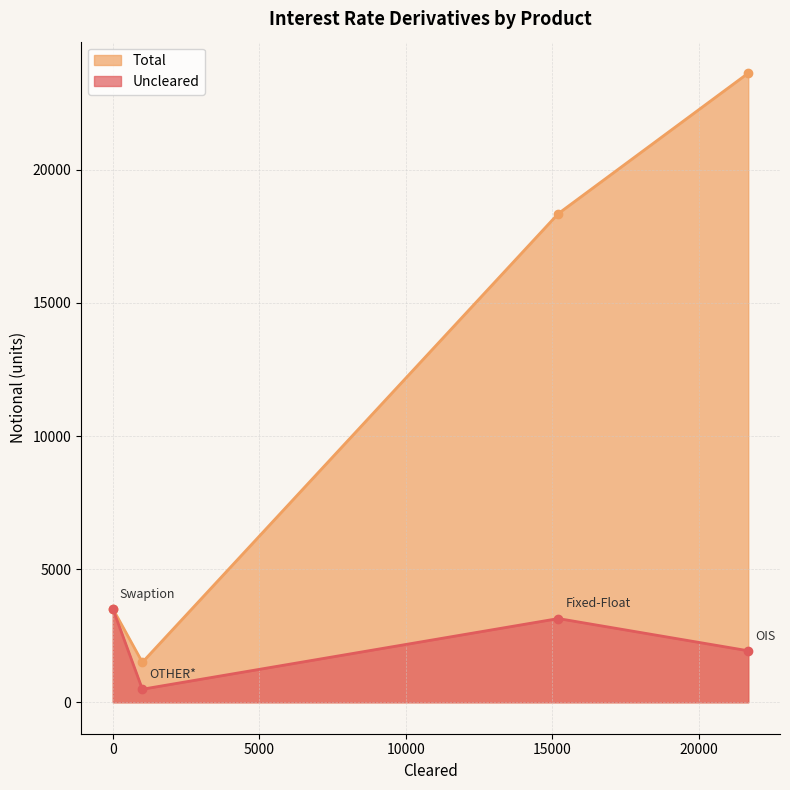

What is the difference between the second highest and minimum values?

16855